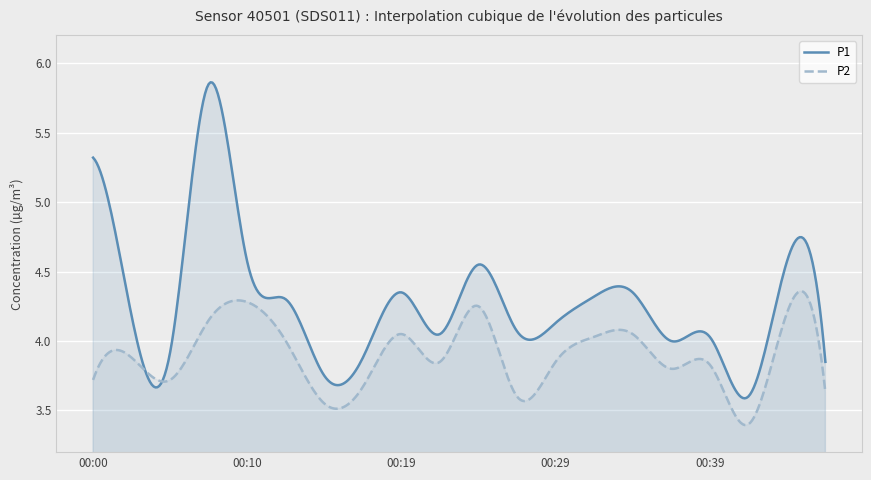

Reading right to left, what are all the values shown in this chart?

P1: 00:46=3.9	00:44=4.6	00:41=3.6	00:39=4.0	00:36=4.0	00:34=4.3	00:31=4.3	00:29=4.1	00:27=4.1	00:24=4.5	00:22=4.0	00:19=4.3	00:17=3.9	00:14=3.8	00:12=4.3	00:10=4.6	00:07=5.8	00:05=3.9	00:02=4.2	00:00=5.3
P2: 00:46=3.6	00:44=4.2	00:41=3.4	00:39=3.8	00:36=3.8	00:34=4.0	00:31=4.0	00:29=3.9	00:27=3.6	00:24=4.2	00:22=3.9	00:19=4.0	00:17=3.7	00:14=3.5	00:12=4.0	00:10=4.3	00:07=4.2	00:05=3.7	00:02=3.9	00:00=3.7